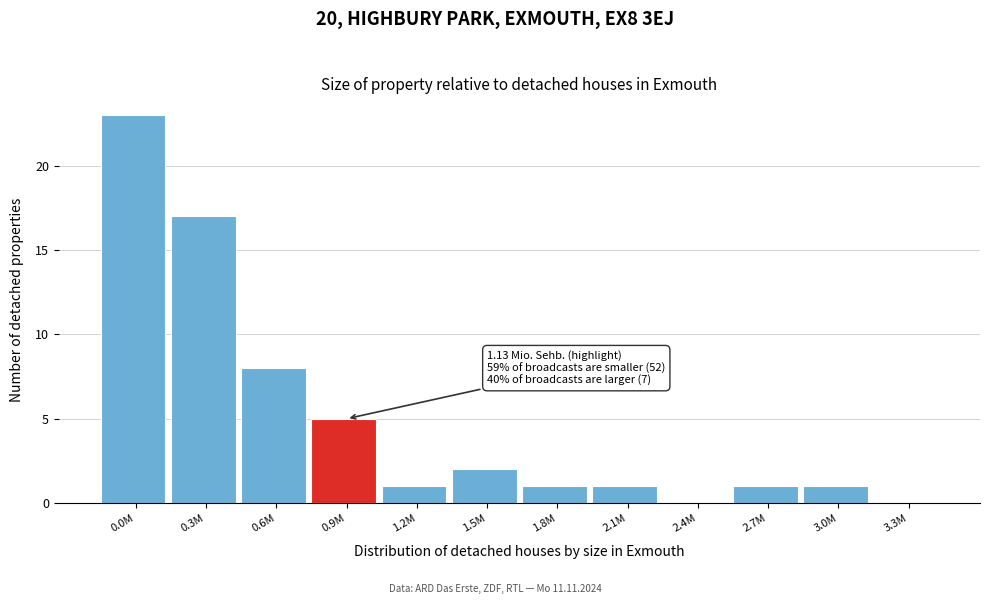

Reading right to left, extract all data points from this chart.

3.3M=0	3.0M=1	2.7M=1	2.4M=0	2.1M=1	1.8M=1	1.5M=2	1.2M=1	0.9M=5	0.6M=8	0.3M=17	0.0M=23